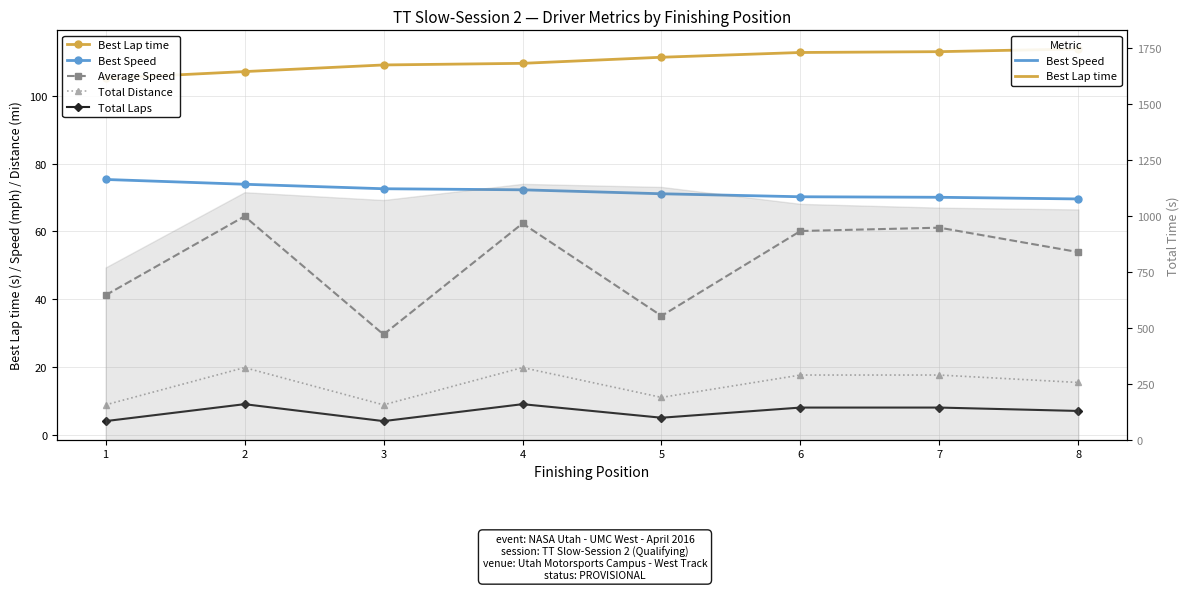

List the series in order of their peak value, highest first.

Best Lap time, Best Speed, Average Speed, Total Distance, Total Laps